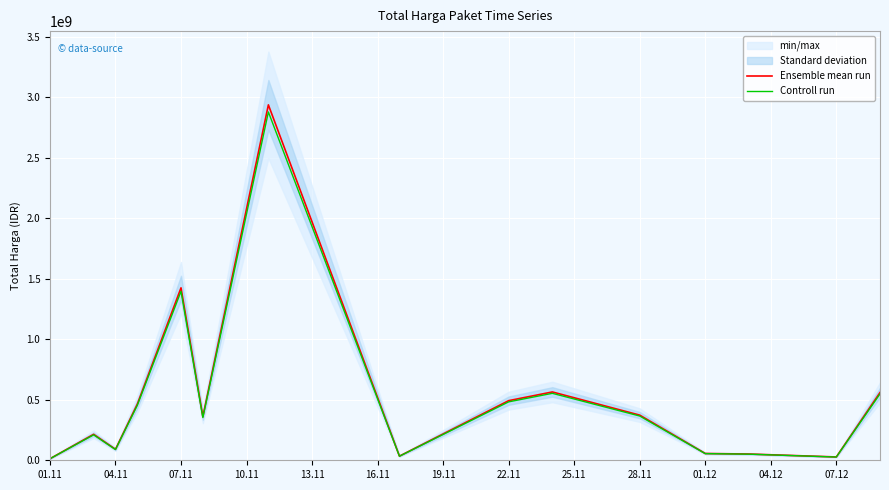

True or false: Controll run and Ensemble mean run intersect in this chart.

False